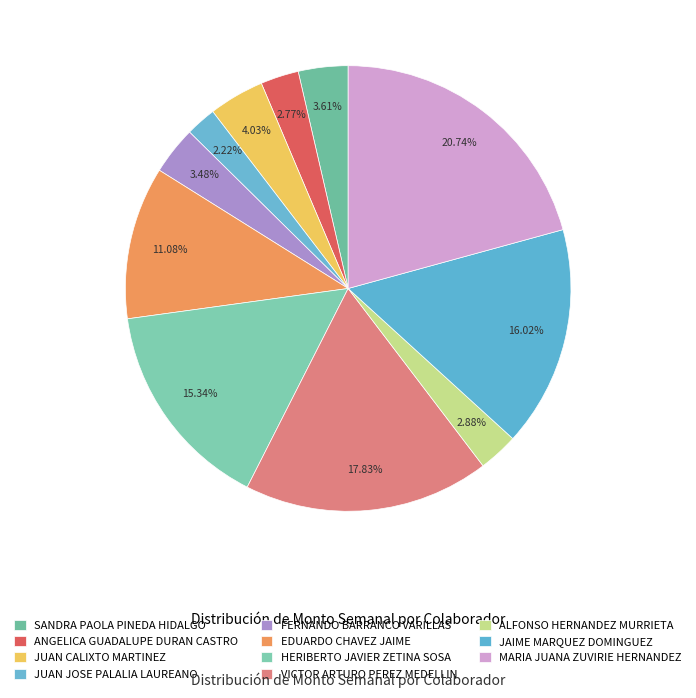

What percentage is the MARIA JUANA ZUVIRIE HERNANDEZ slice, to the nearest percent?

21%